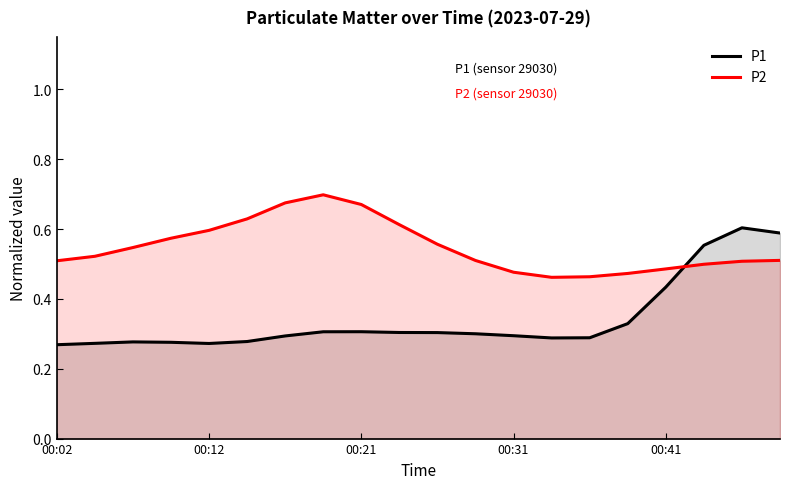

How many times do P2 and P1 cross each other?

1